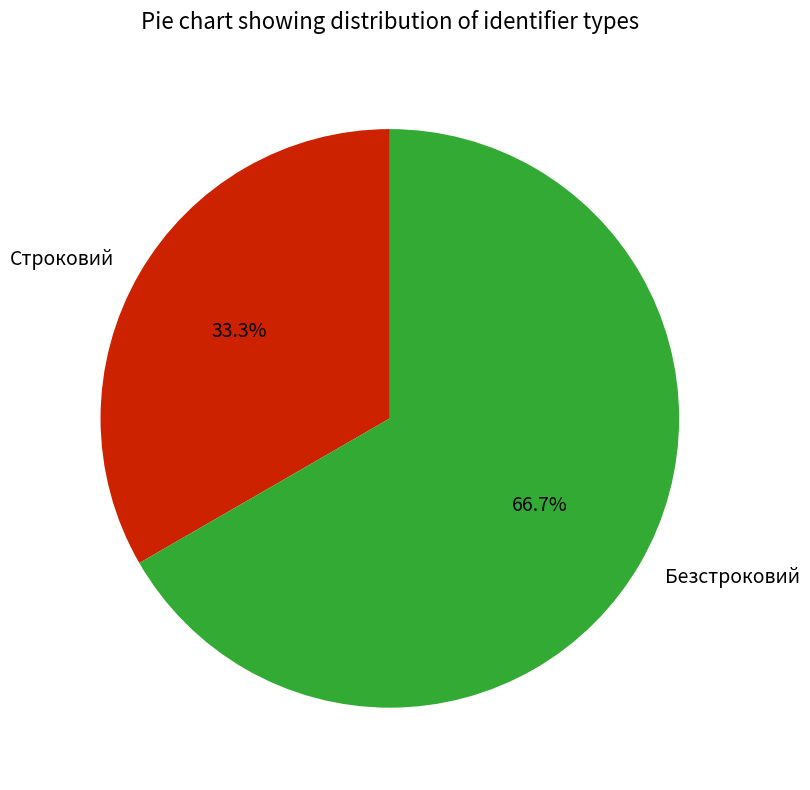

What is the largest slice in the pie chart?

Безстроковий